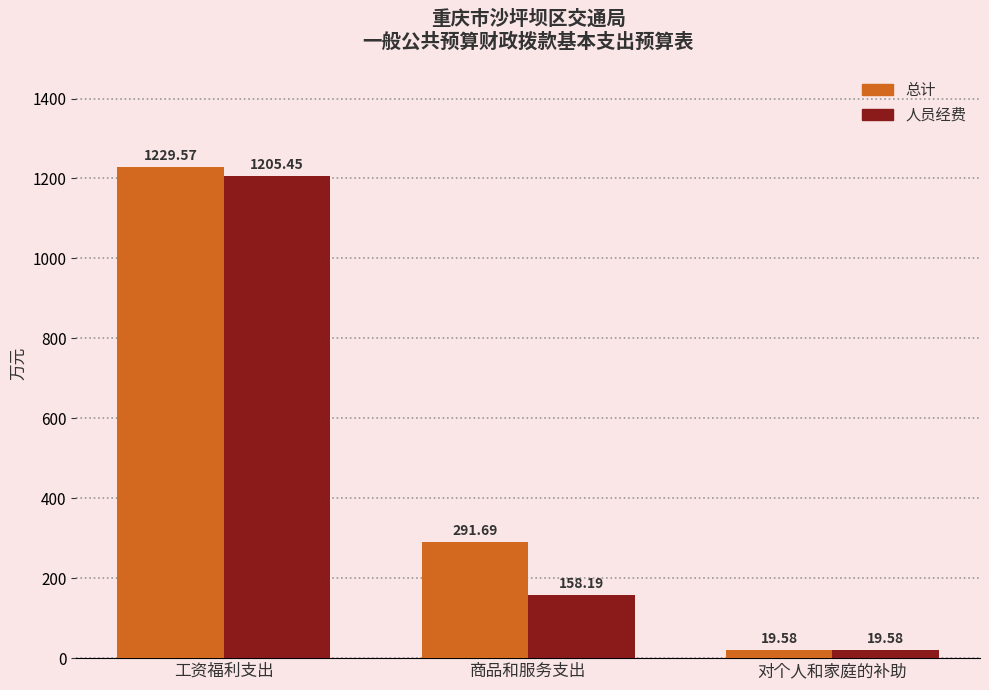

What is the maximum value shown in the chart?

1229.6